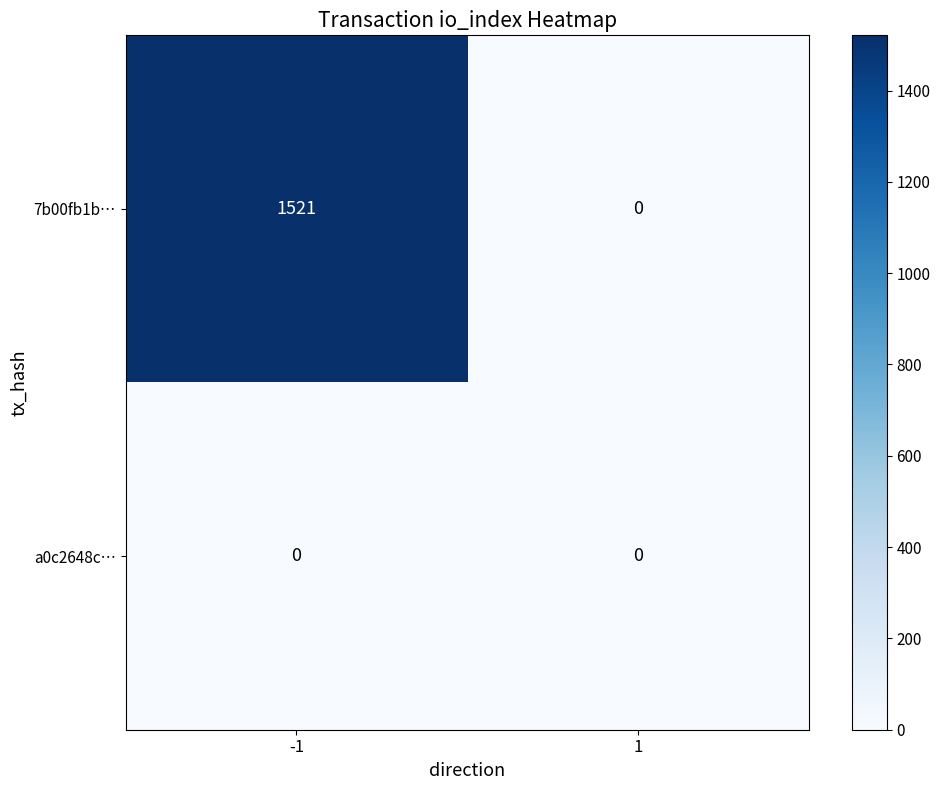

List the labels in order of 7b00fb1b… value, smallest first.

1, -1